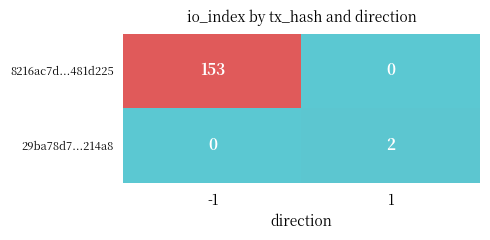

What is the difference between the 8216ac7d...481d225 values at 1 and -1?

153